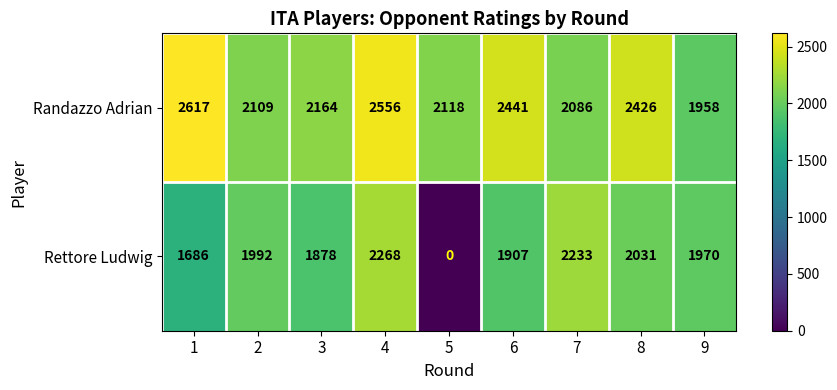

The value of Randazzo Adrian at 5 is 2118. True or false?

True